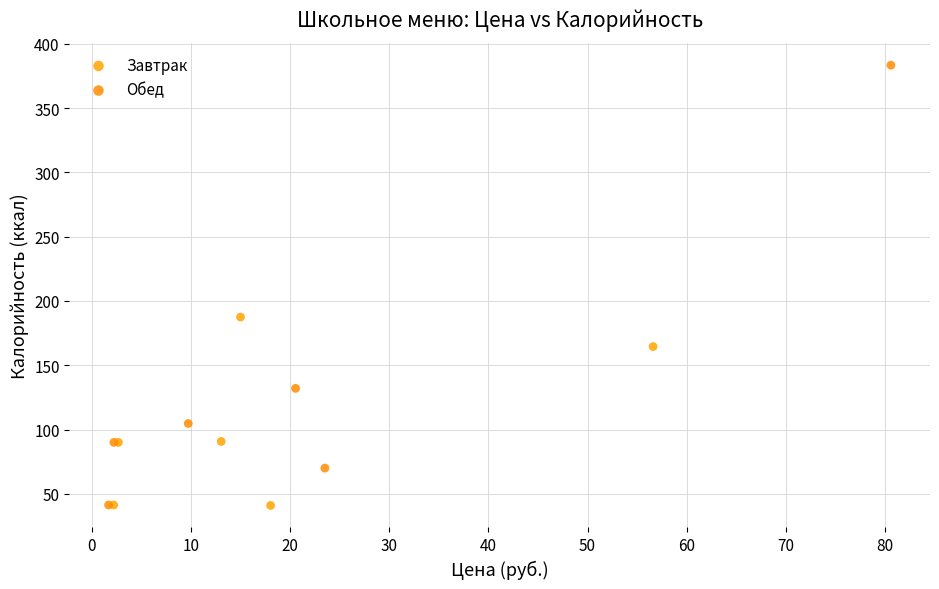

Which series has the largest Y range (max minus min)?

Обед